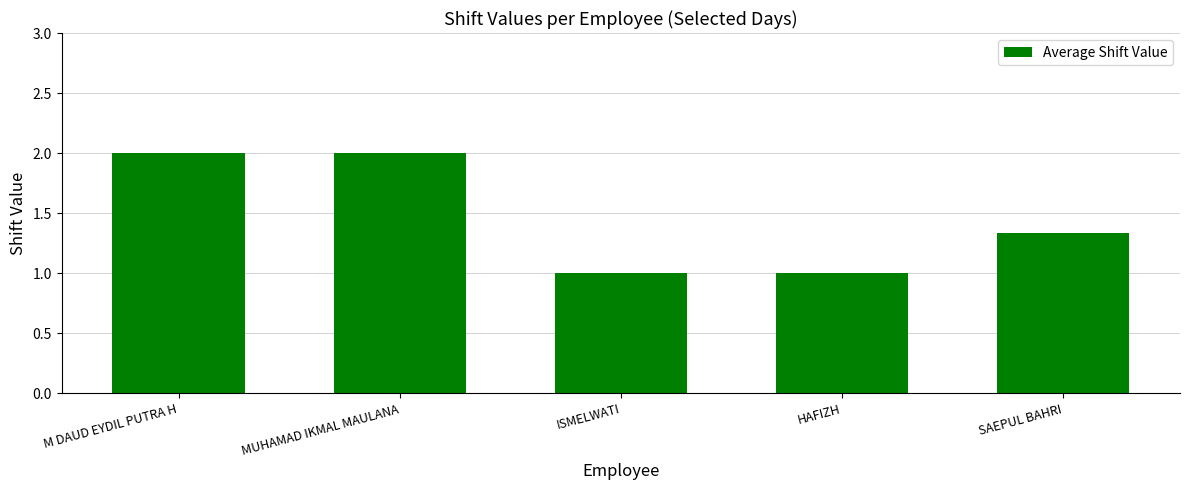

What is the change in value from MUHAMAD IKMAL MAULANA to HAFIZH?

-1.0